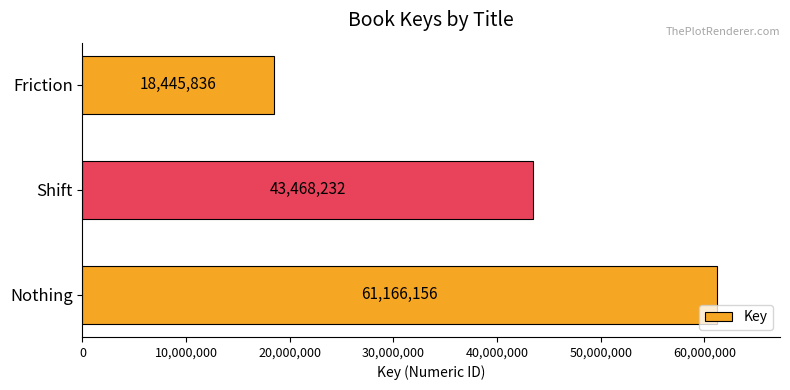

Read the value at Shift, to the nearest 10.

43468230